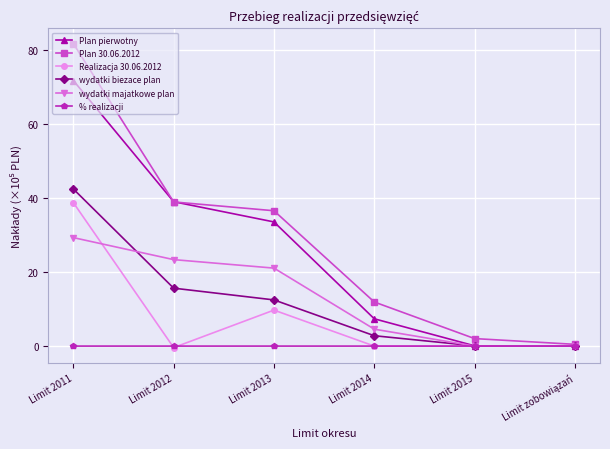

What is the sum of the Plan 30.06.2012 values at Limit 2013 and Limit 2011?

118.5